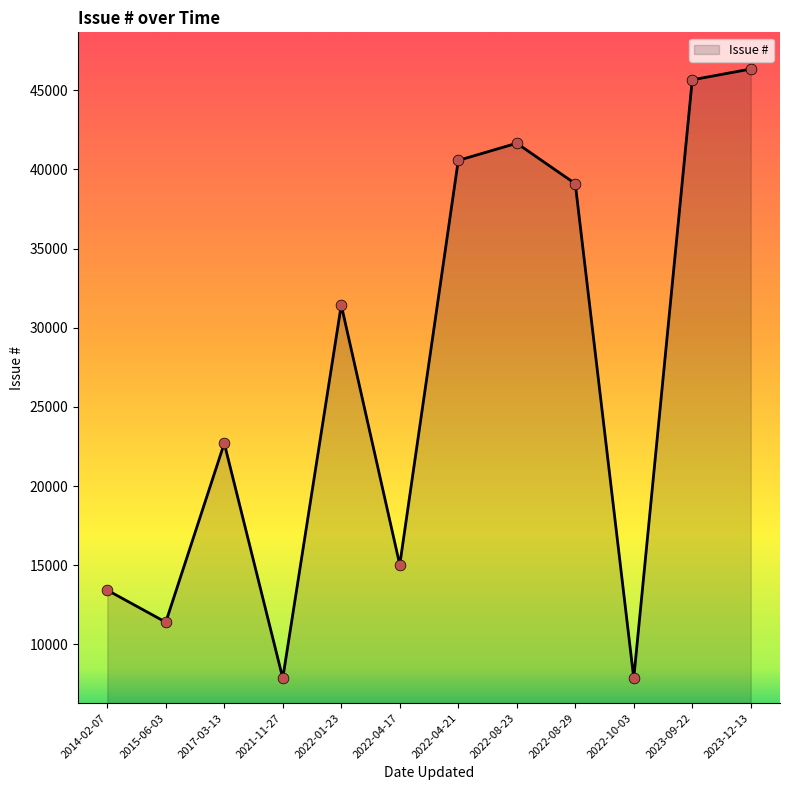

What is the ratio of the value at 2022-10-03 to the value at 2022-01-23?

0.3